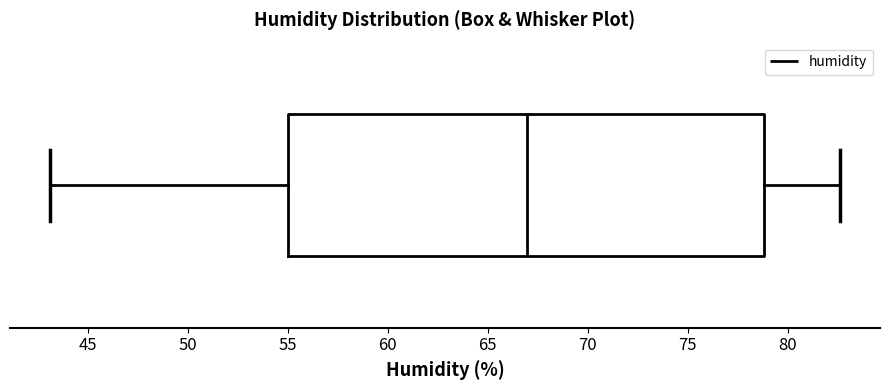

Where is the left edge of the box on the x-axis? The values are not printed on the chart, so give them approximately, as read against the axis.

55.0